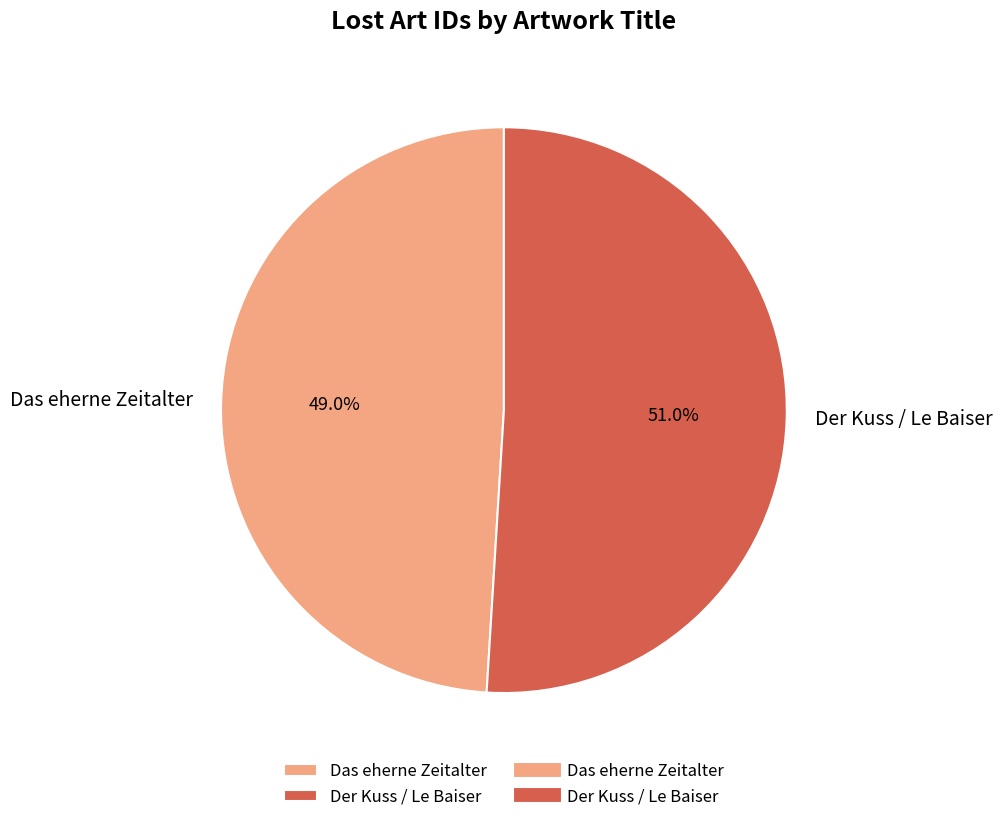

The Das eherne Zeitalter slice represents 59% of the pie. True or false?

False